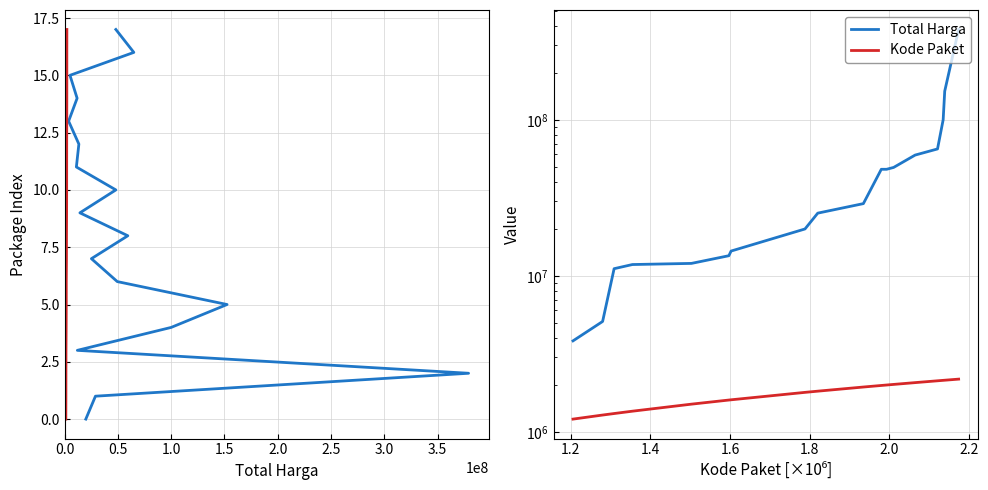

True or false: Kode Paket and Total Harga cross at least once.

False